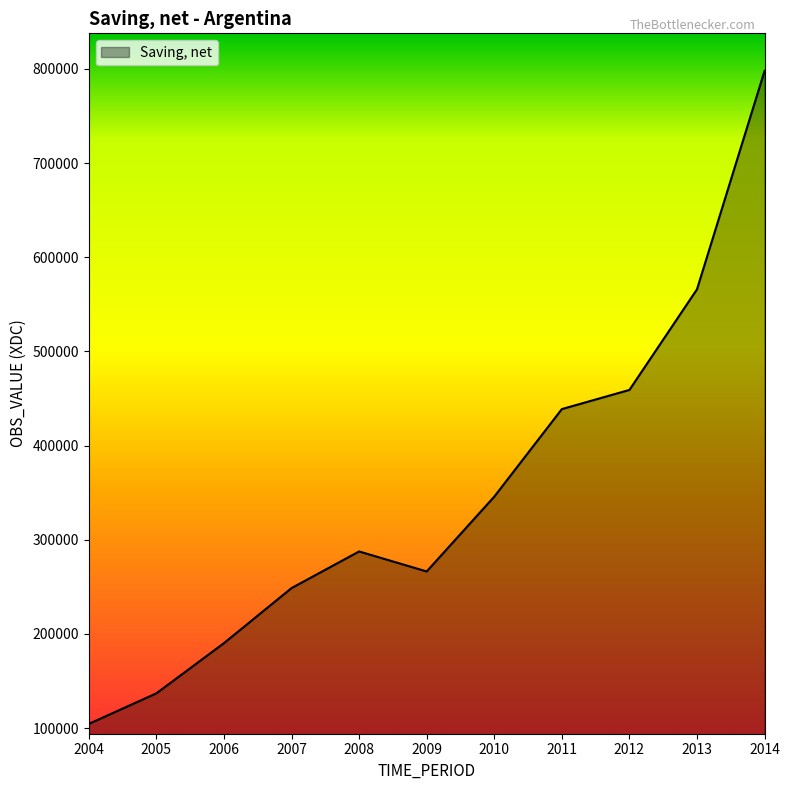

What is the smallest value displayed?

104535